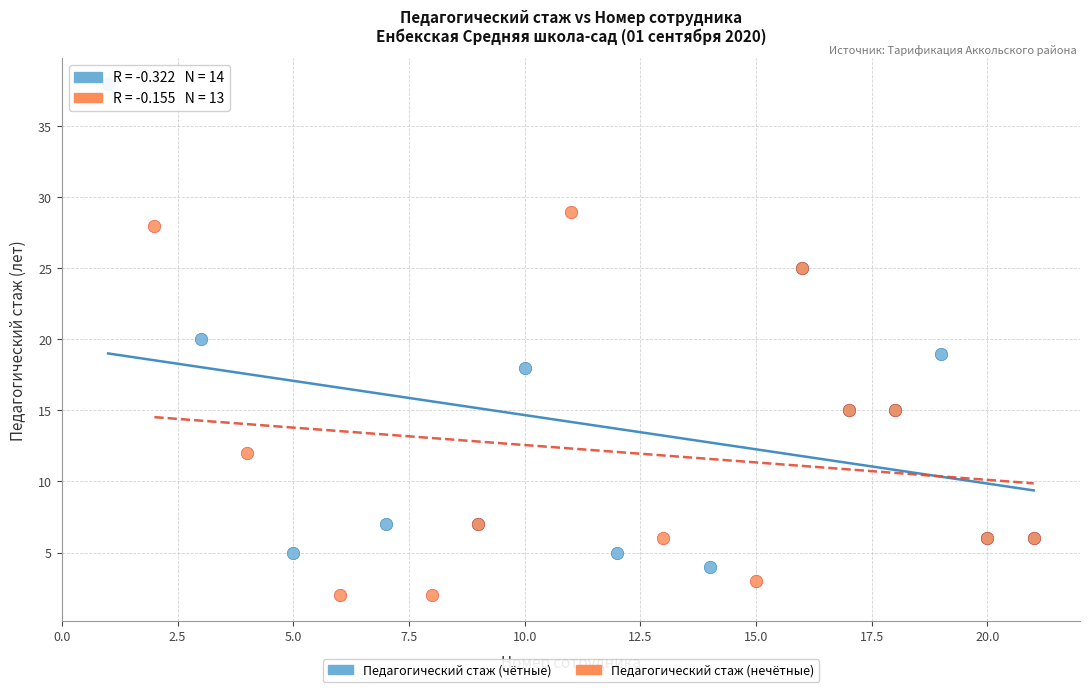

Which series reaches the minimum Y coordinate?

Педагогический стаж (нечётные)